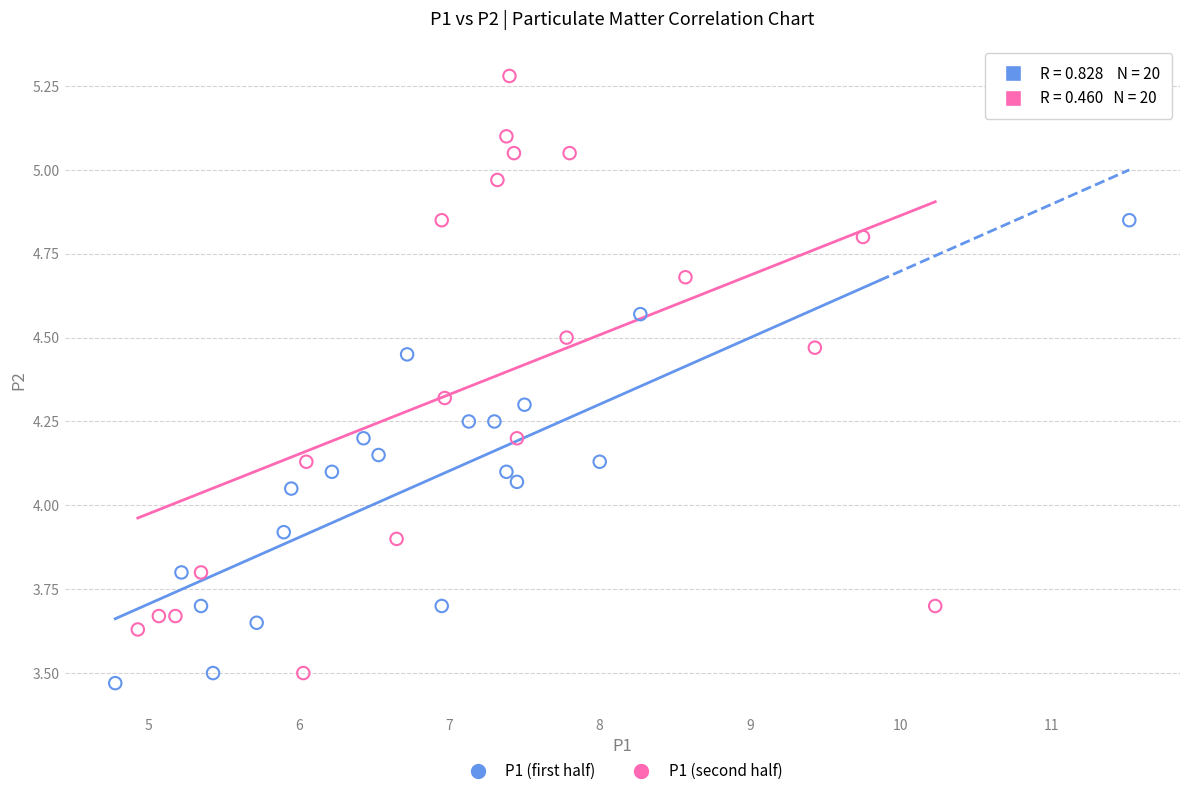

Which series contains the lowest Y value?

P1 (first half)